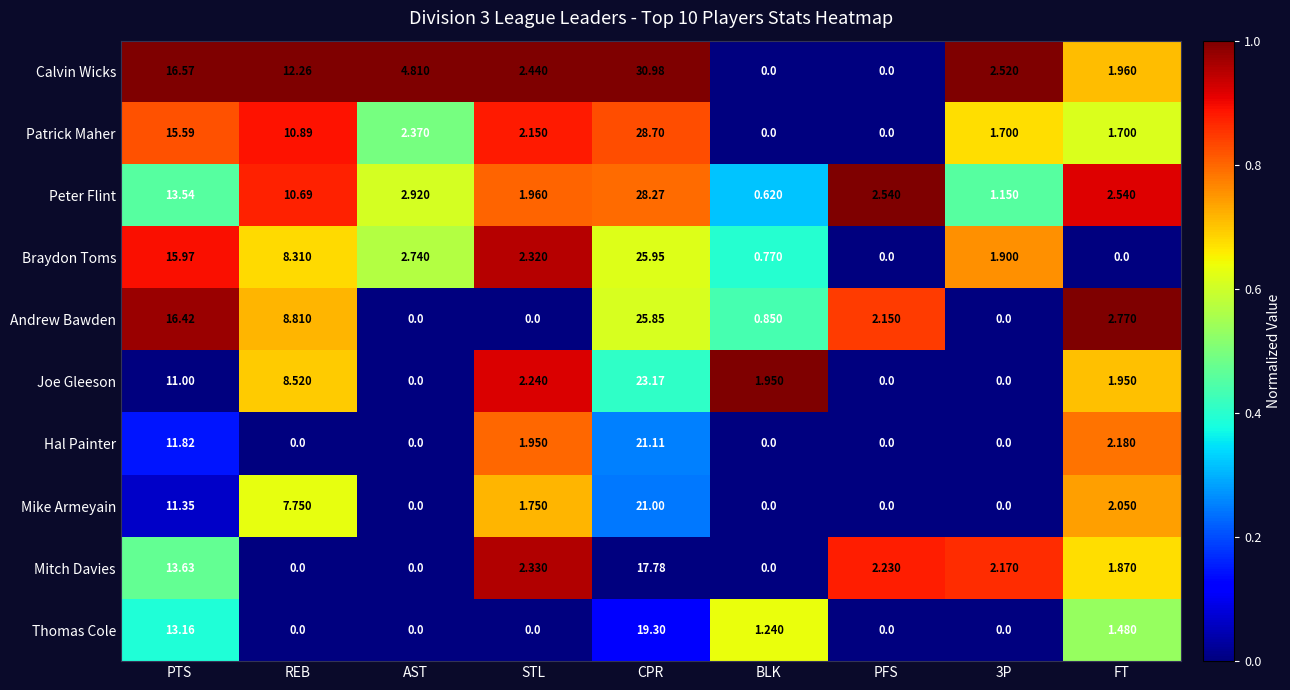

Which series has the largest total across all categories?

Calvin Wicks